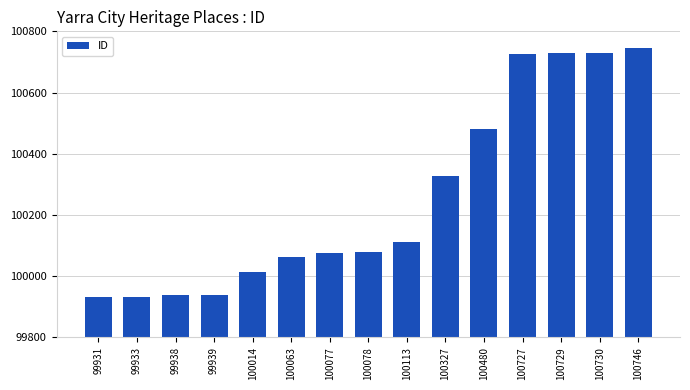

True or false: the data shows 99933 at 99933.

True